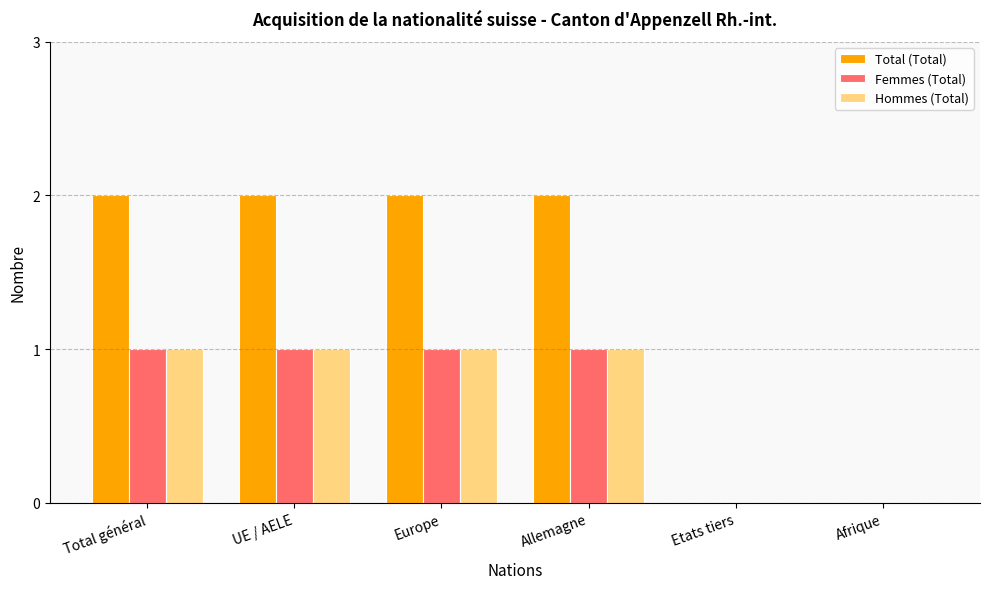

Which series has the largest total across all categories?

Total (Total)